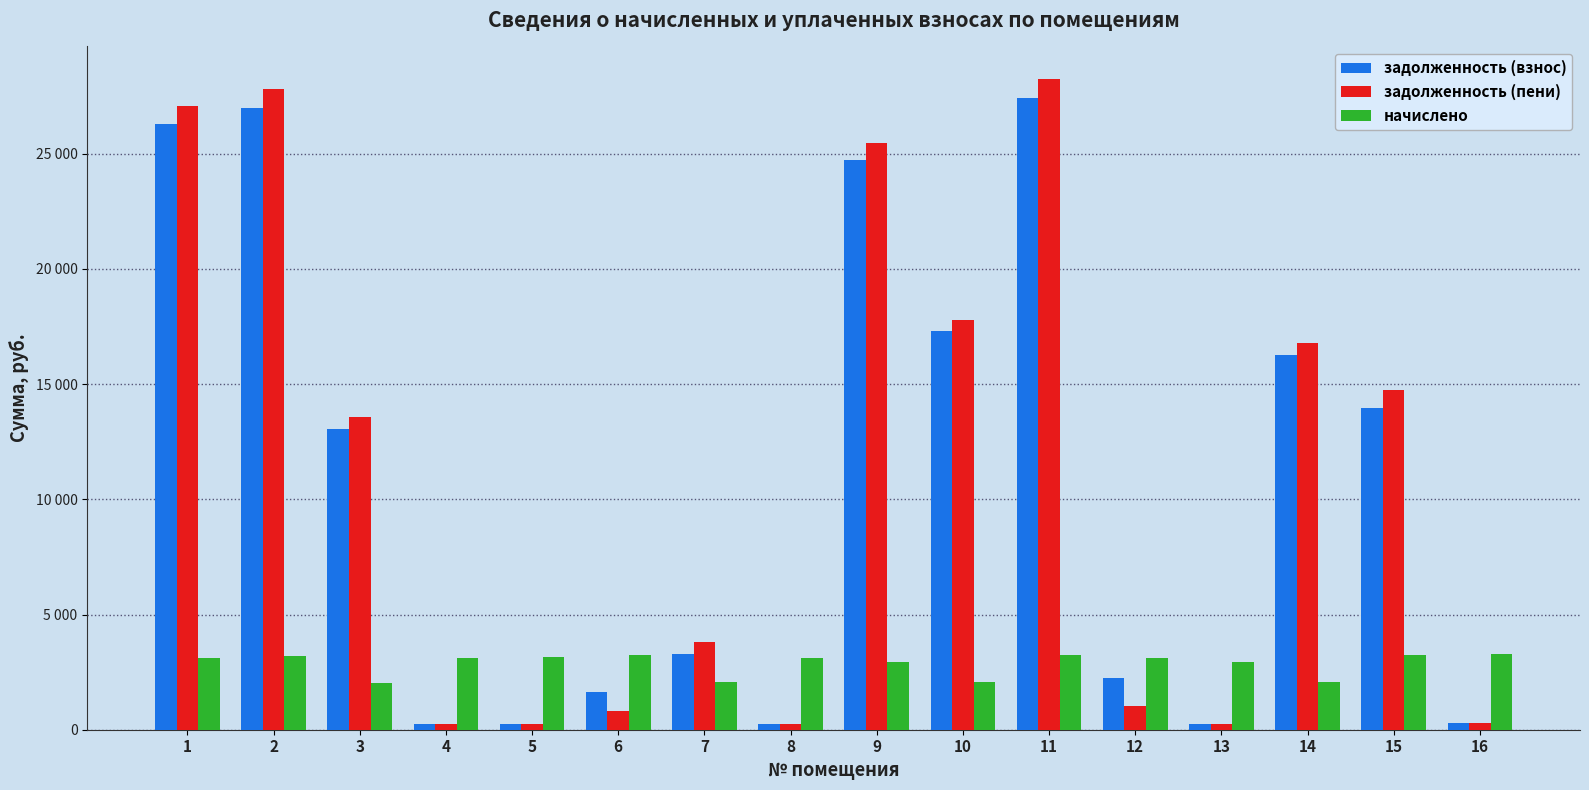

What are all the series names shown in the legend?

задолженность (взнос), задолженность (пени), начислено